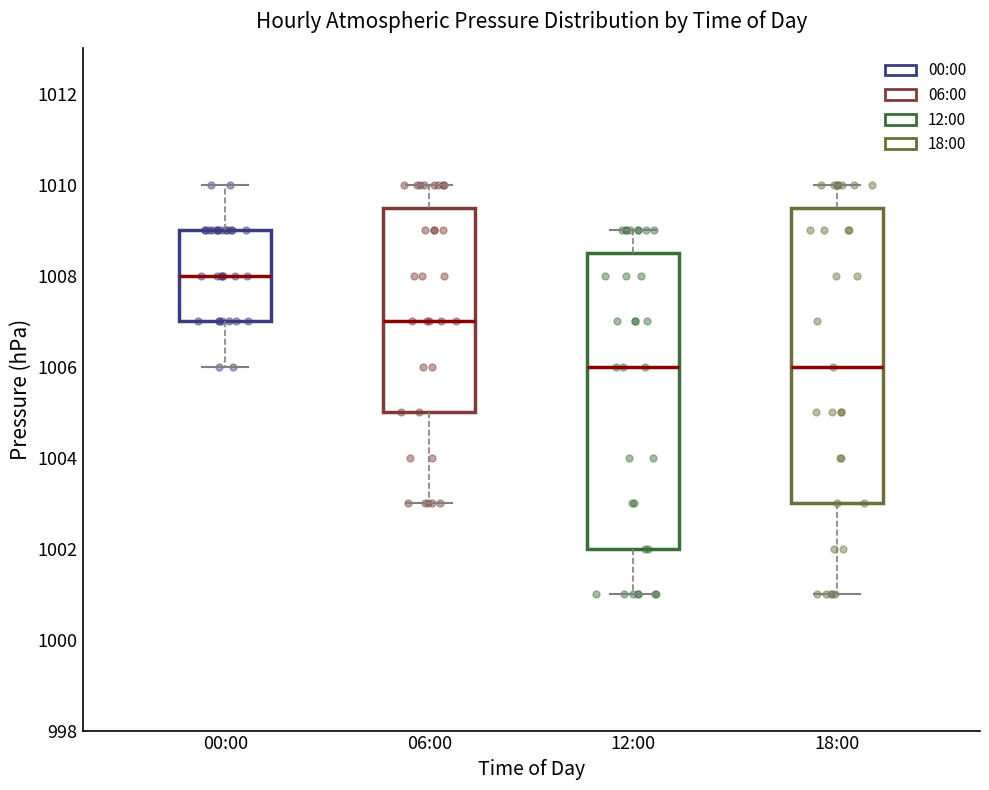

Reading left to right, transcribe this box plot: for each box, give where its median line is, the range the box spans, and where its two whiskers end, as read against the y-axis. The values are not printed on the chart, so give them approximately, as read against the axis.

00:00: median 1008.0, box 1007.0 to 1009.0, whiskers 1006.0 to 1010.0
06:00: median 1007.0, box 1005.0 to 1009.6, whiskers 1003.0 to 1010.0
12:00: median 1006.0, box 1002.0 to 1008.6, whiskers 1001.0 to 1009.0
18:00: median 1006.0, box 1003.0 to 1009.6, whiskers 1001.0 to 1010.0